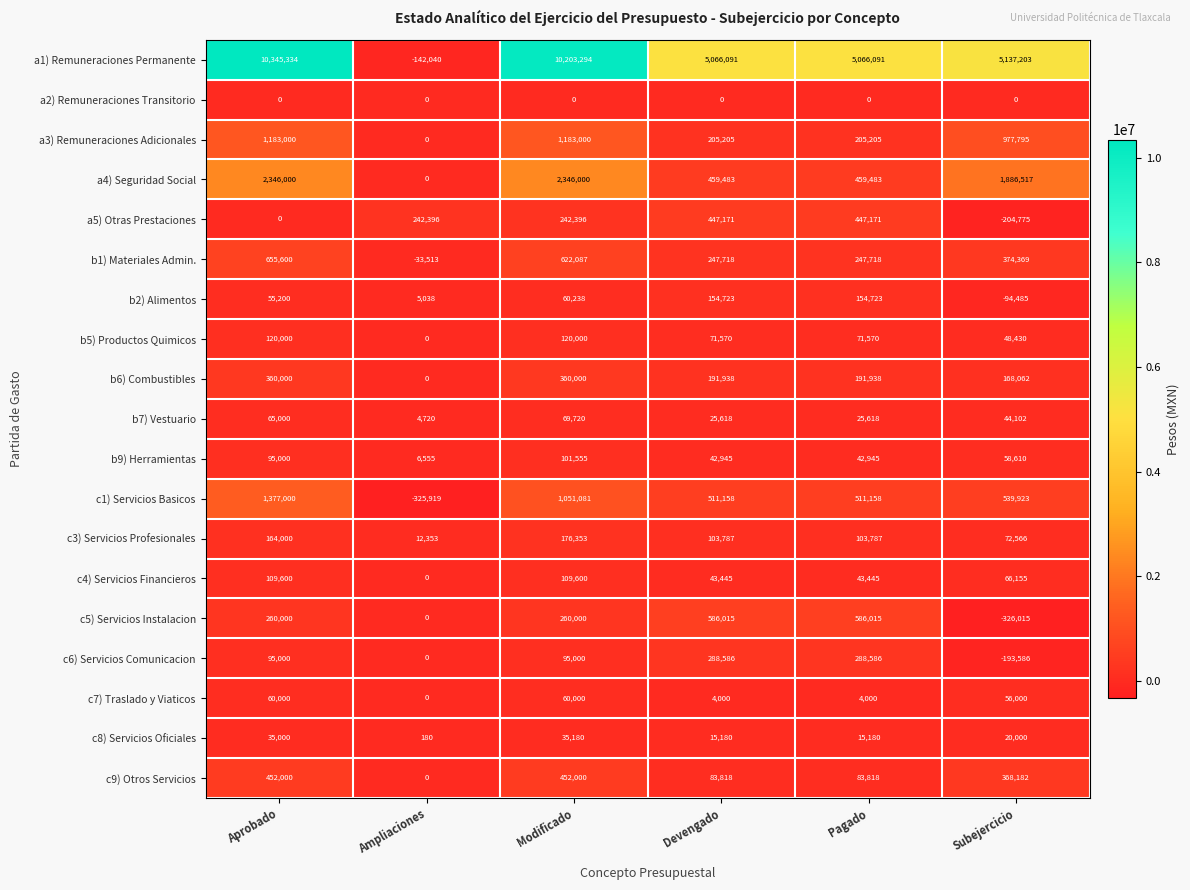

Which series has the widest spread of values?

a1) Remuneraciones Permanente